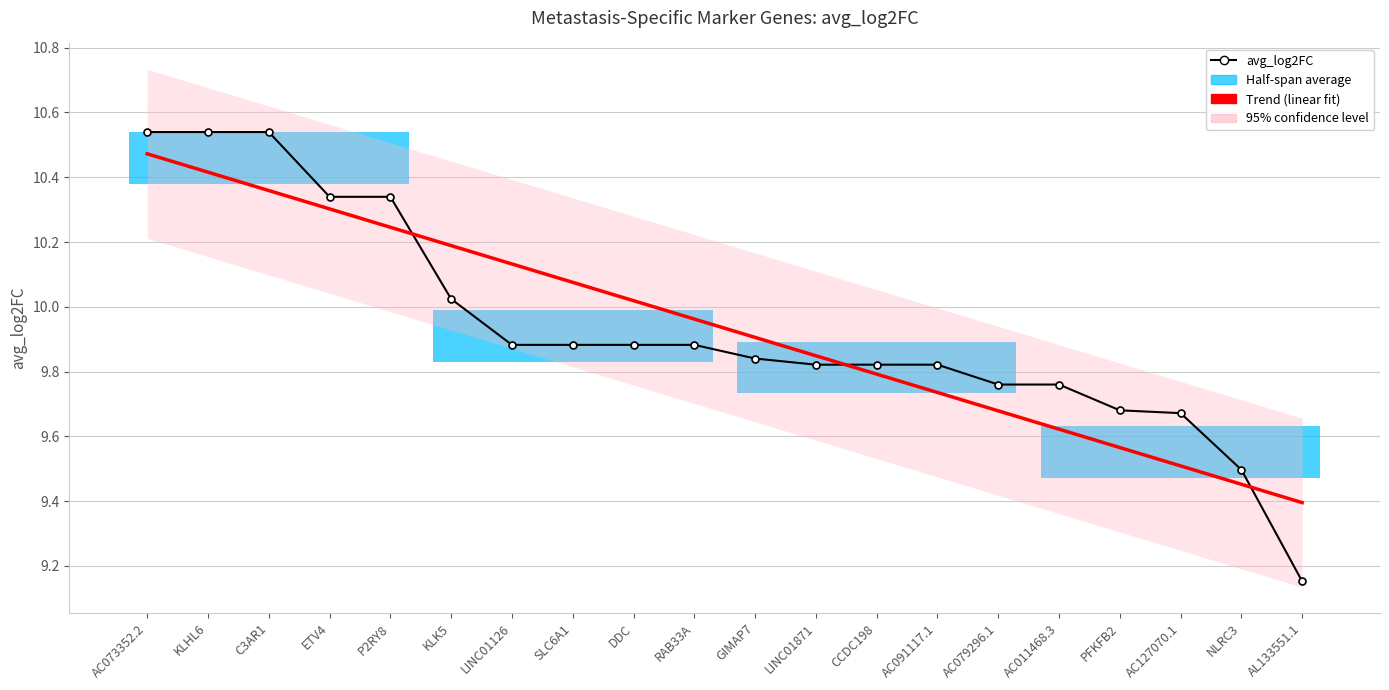

What is the maximum value shown in the chart?

10.5